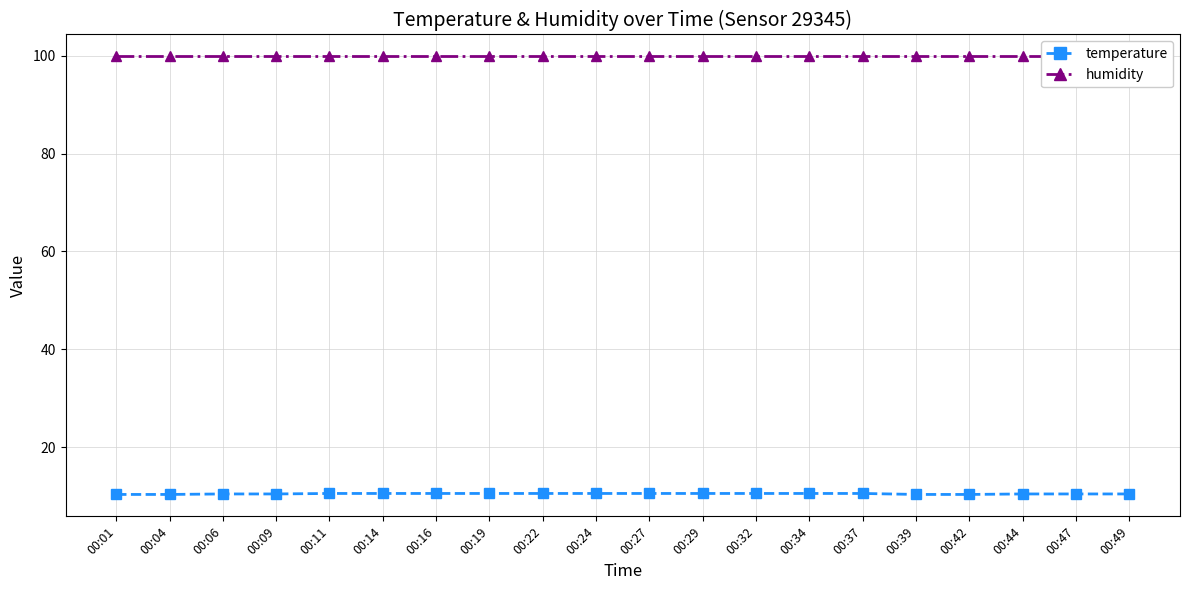

What is the spread (max minus min) of values at 00:44?

89.5